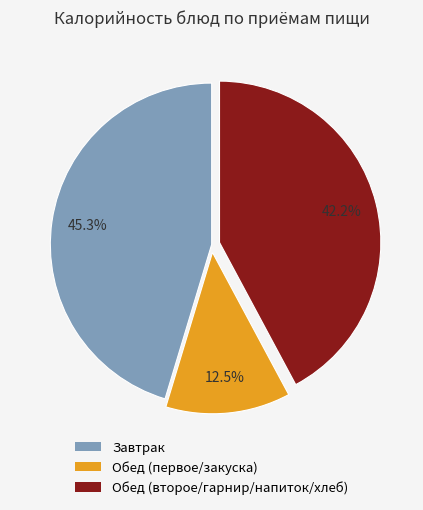

Is there any slice that represents more than half of the pie?

No